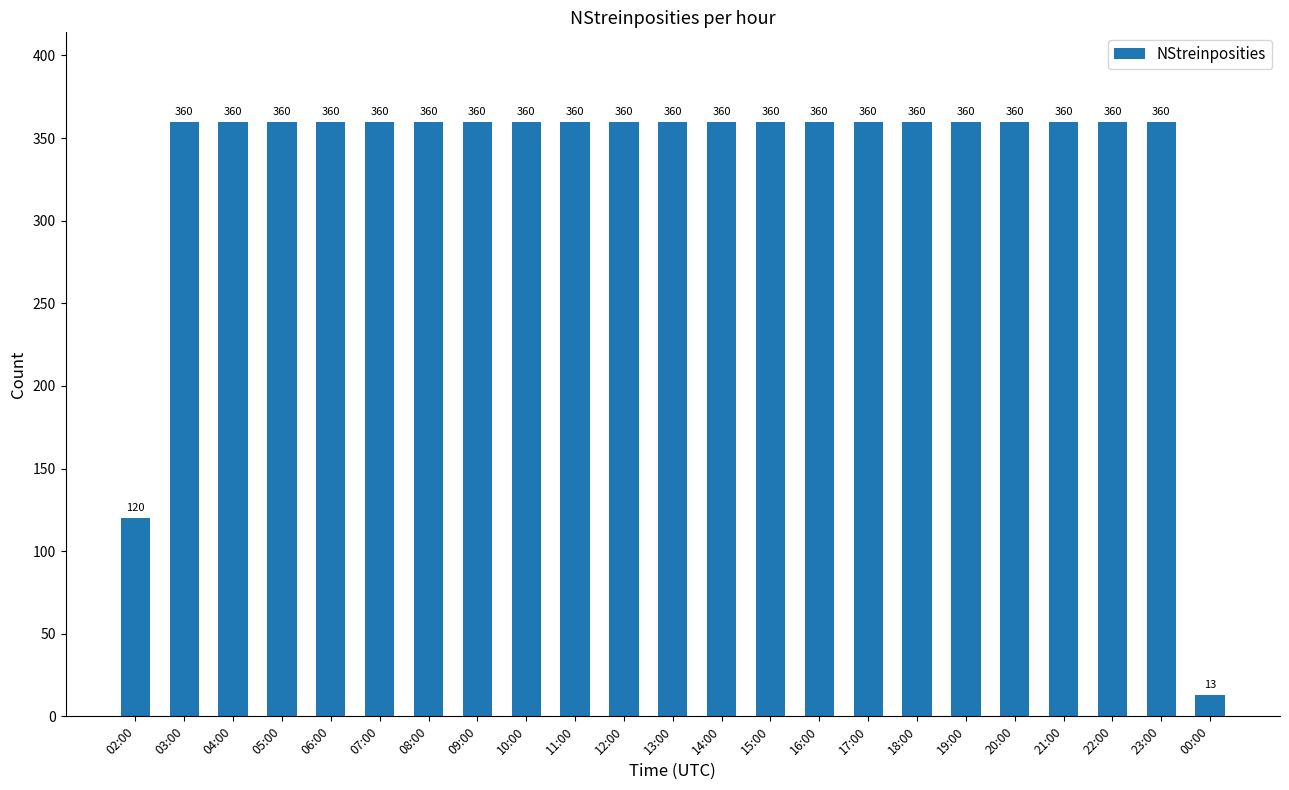

What is the maximum value shown in the chart?

360